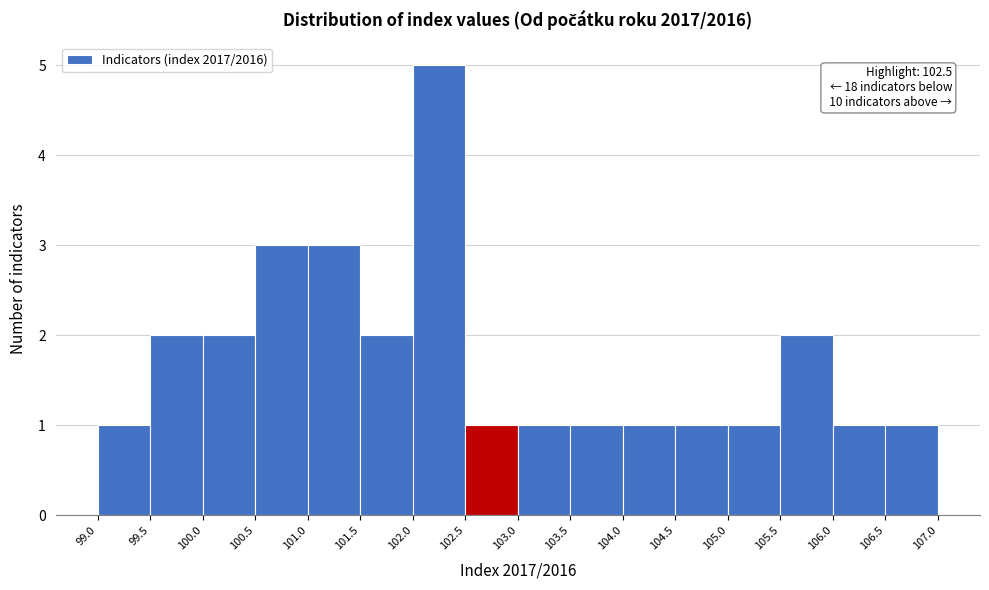

Which range on the x-axis has the tallest bar?

102.0 to 102.5